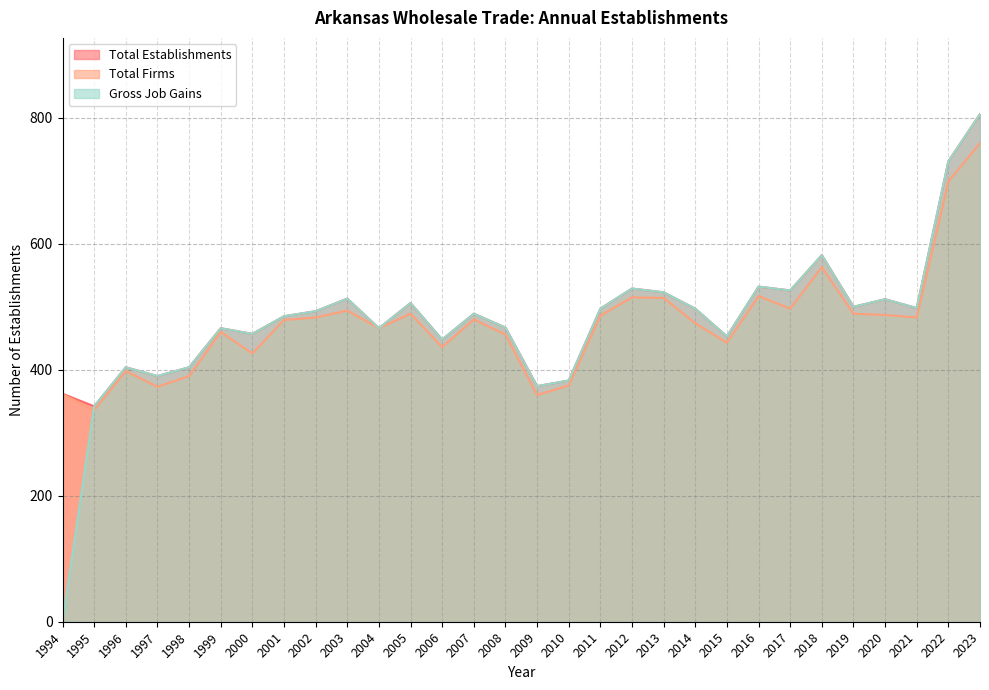

Where is the first local maximum for Gross Job Gains?

1996